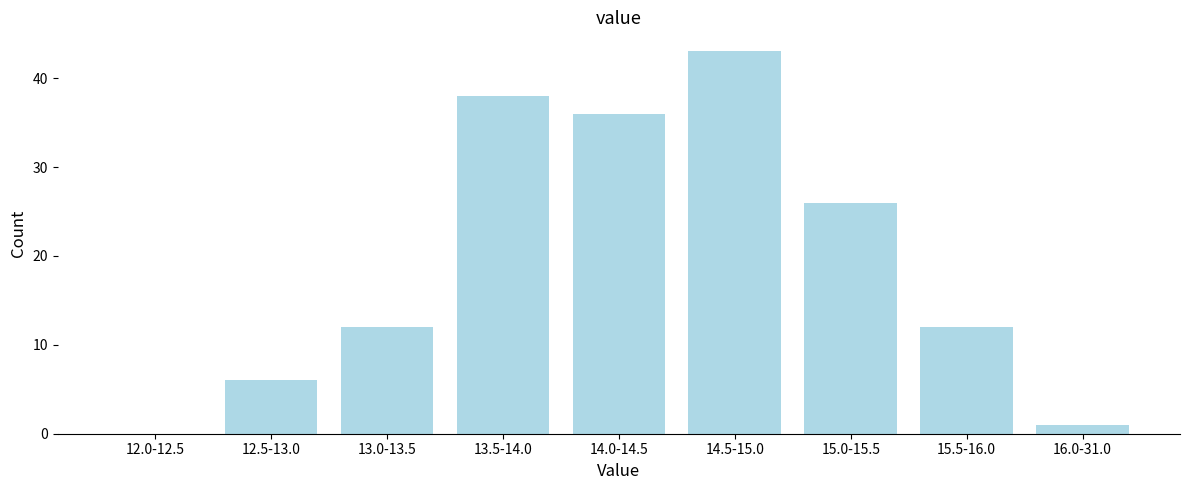

Reading left to right, transcribe all the data shown in this chart.

12.0-12.5=0	12.5-13.0=6	13.0-13.5=12	13.5-14.0=38	14.0-14.5=36	14.5-15.0=43	15.0-15.5=26	15.5-16.0=12	16.0-31.0=1